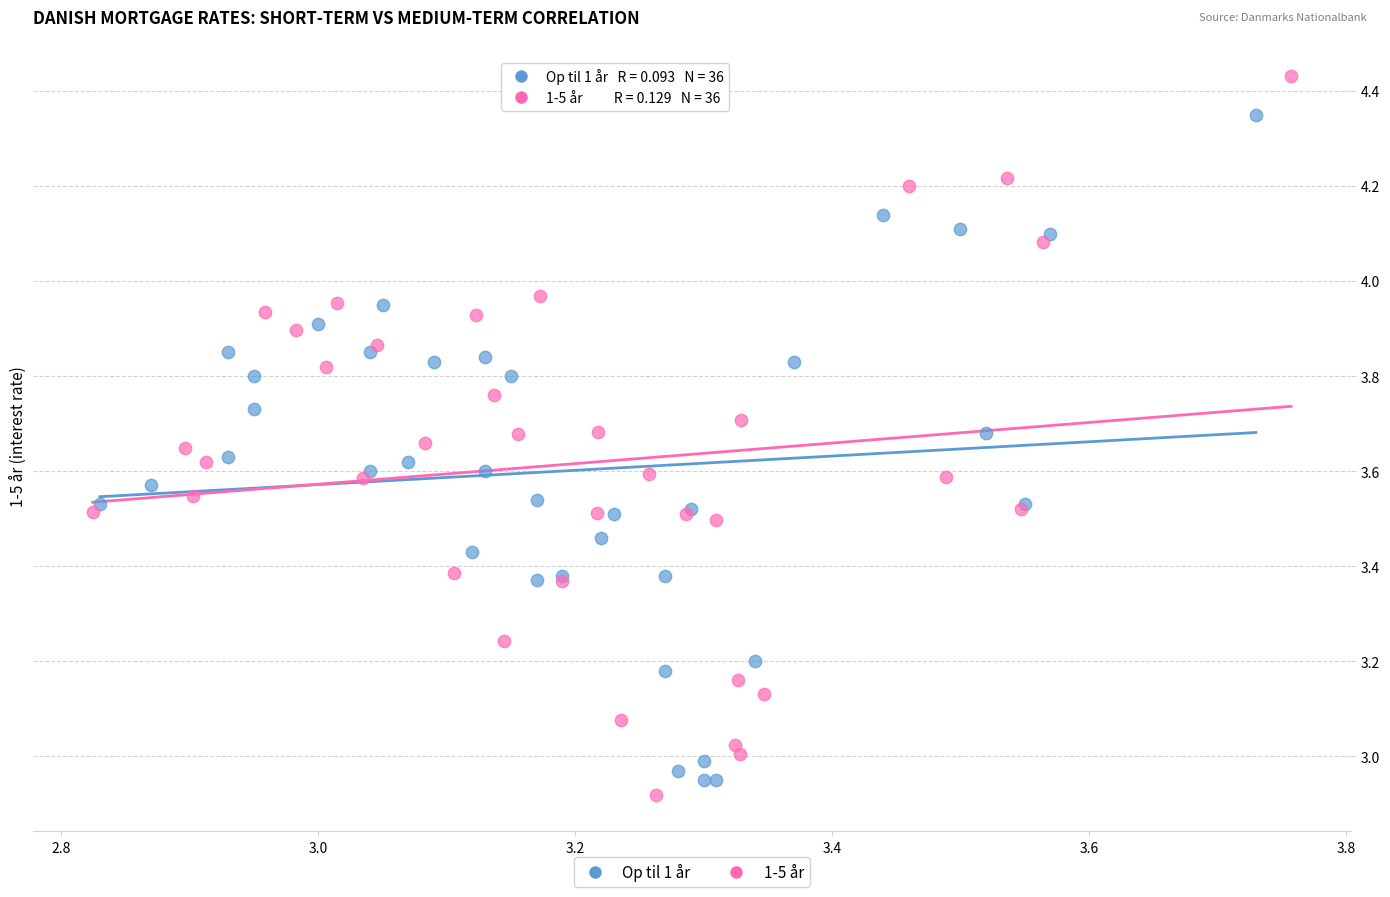

Which series reaches the maximum Y coordinate?

1-5 år